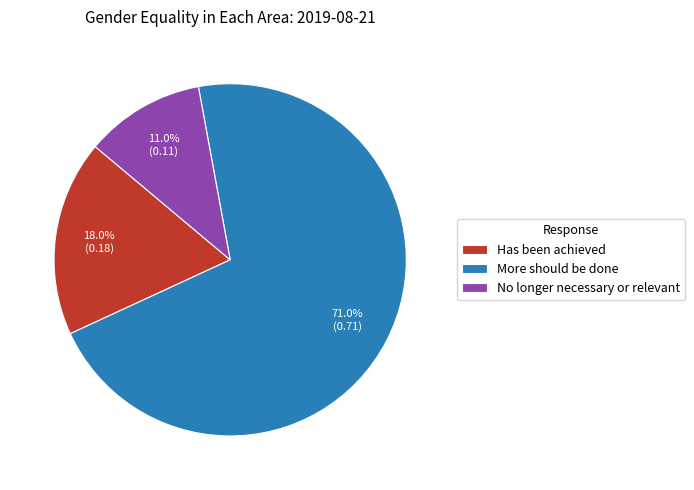

Rank the categories by value from lowest to highest.

No longer necessary or relevant, Has been achieved, More should be done